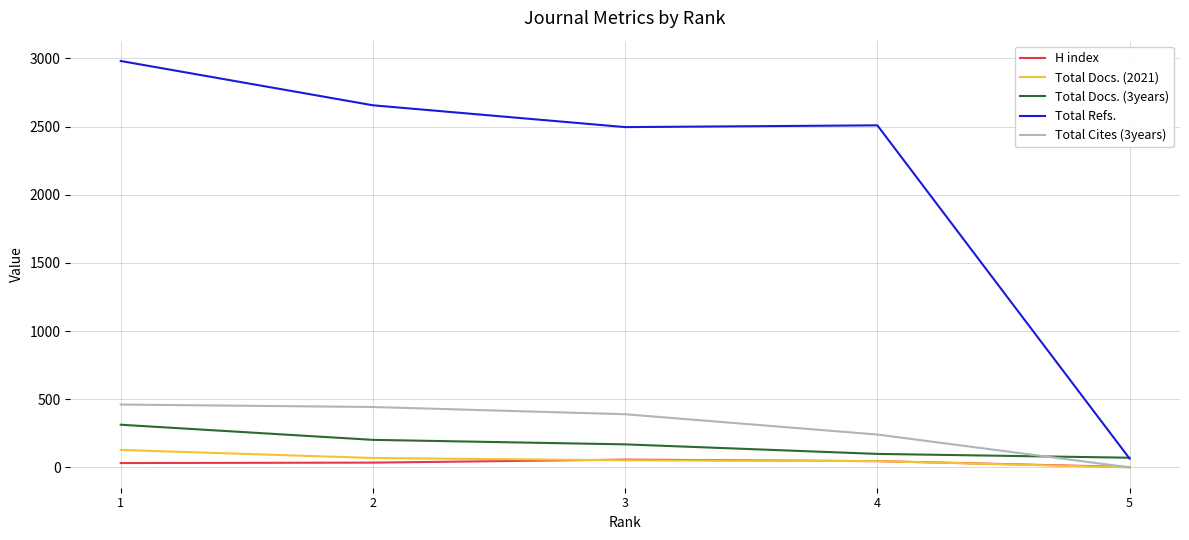

Is it true that Total Refs. equals 2656 at 2?

True